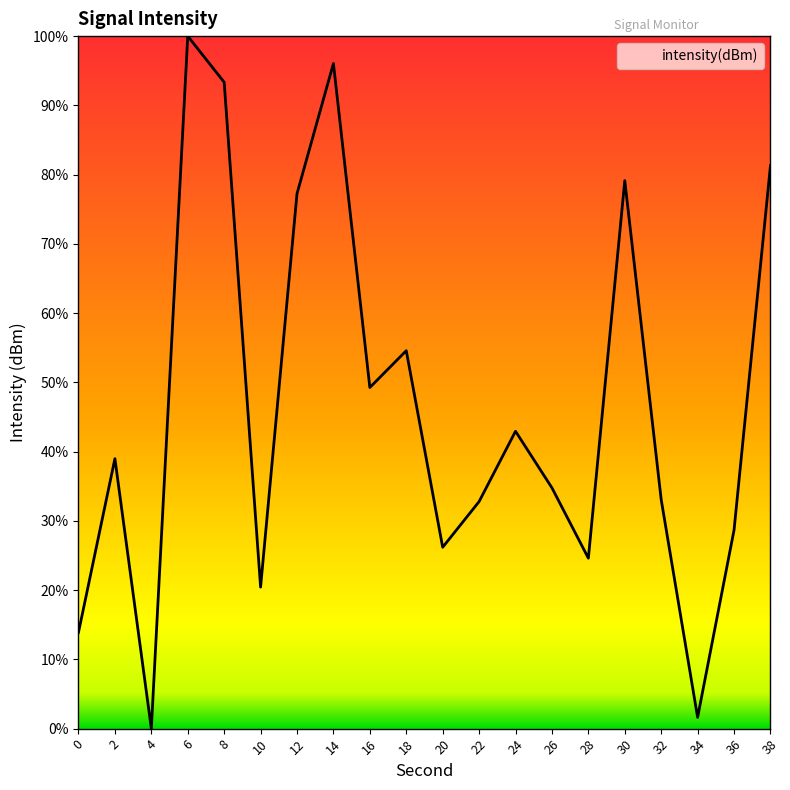

The value at 6 is 100.0. True or false?

True